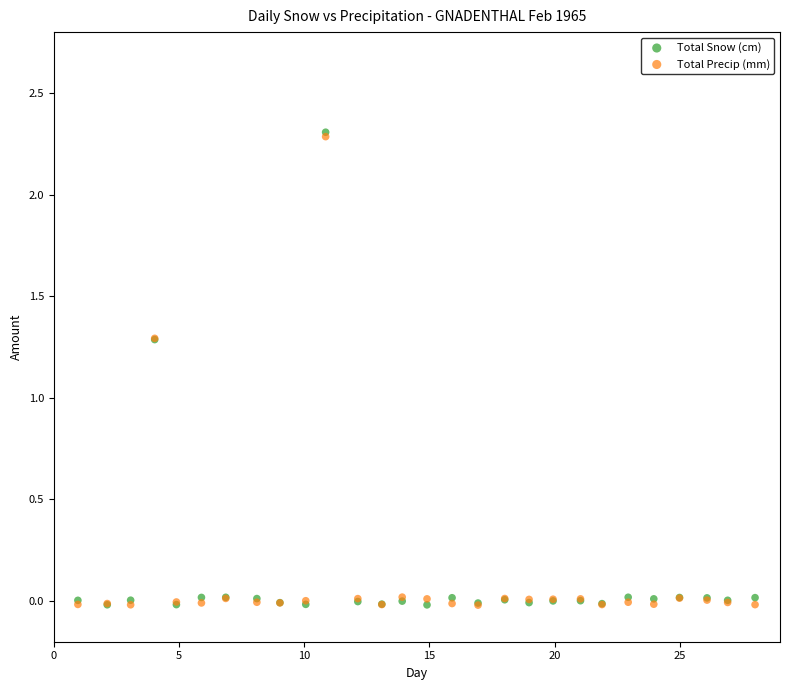

Which series has the largest Y range (max minus min)?

Total Snow (cm)